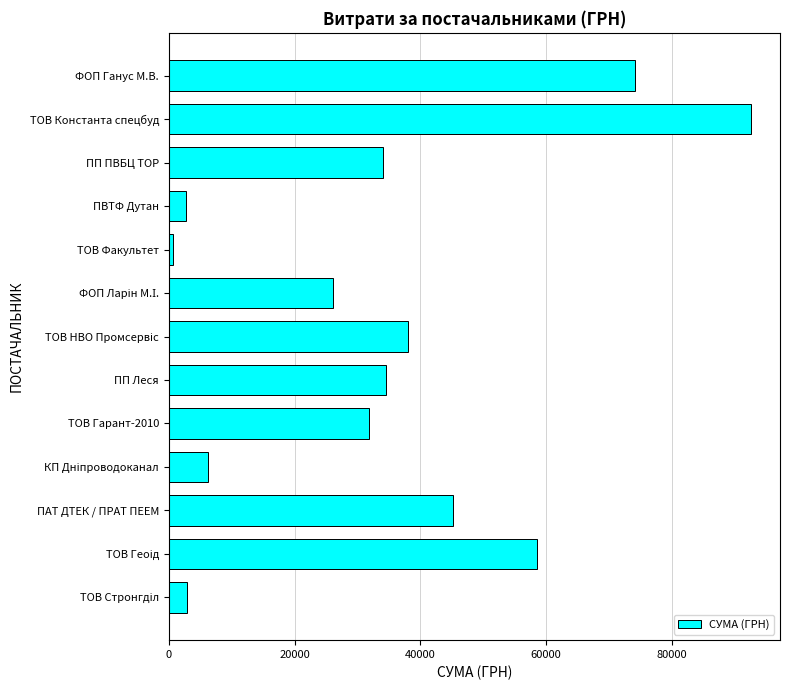

Read the value at ТОВ Гарант-2010.

31852.6